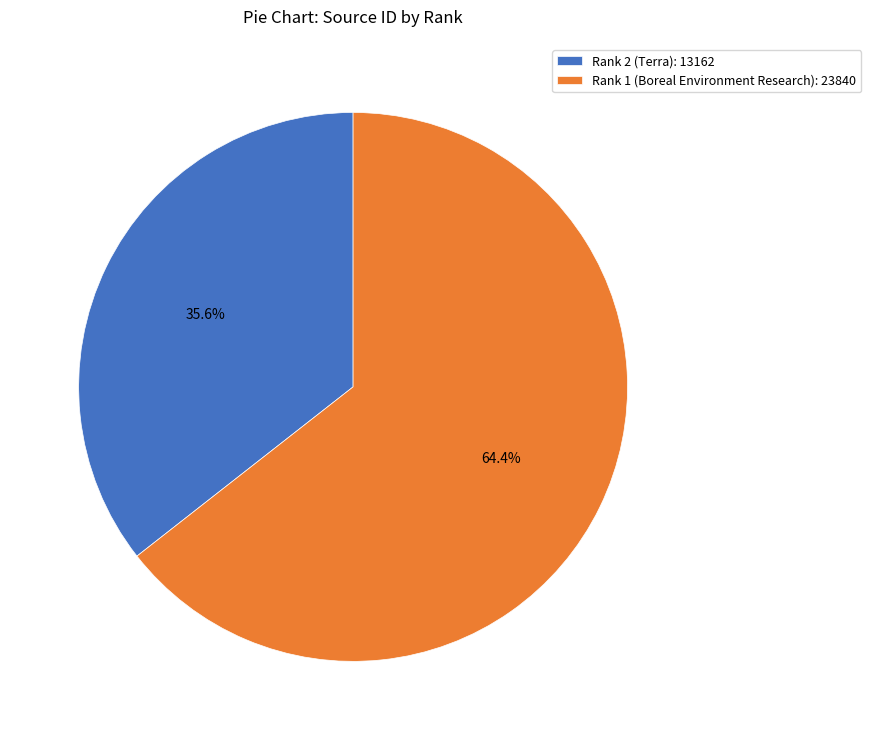

Which slice represents more than half of the pie?

Rank 1 (Boreal Environment Research)